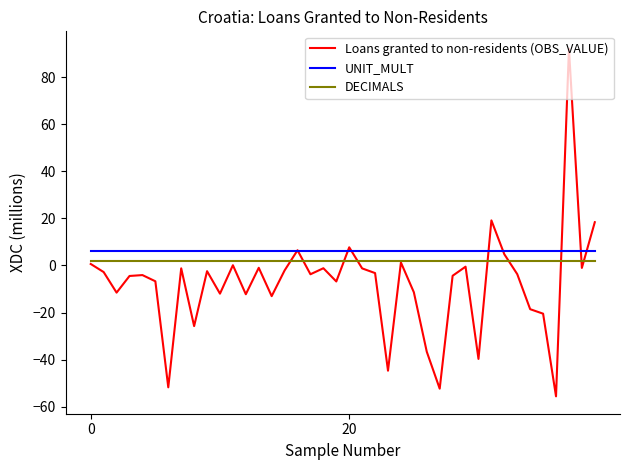

What is the greatest value displayed?

92.1